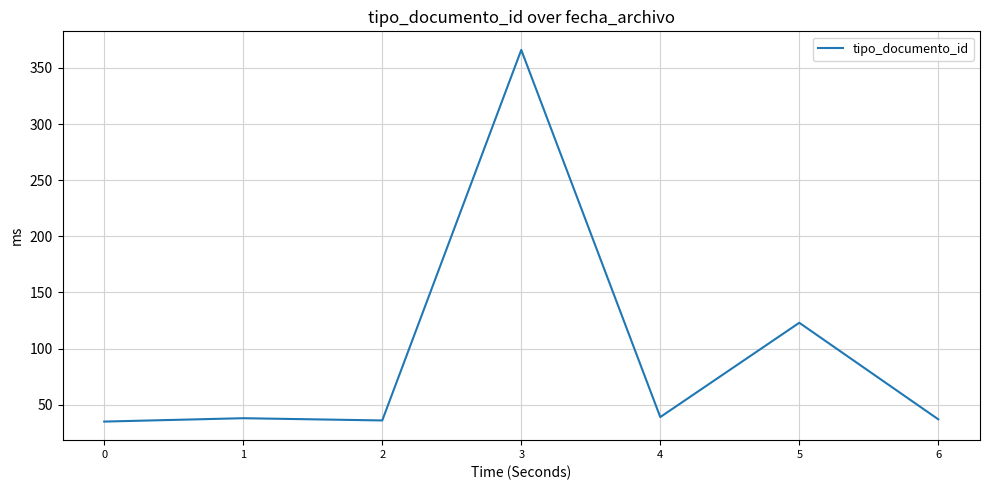

What is the smallest value displayed?

35